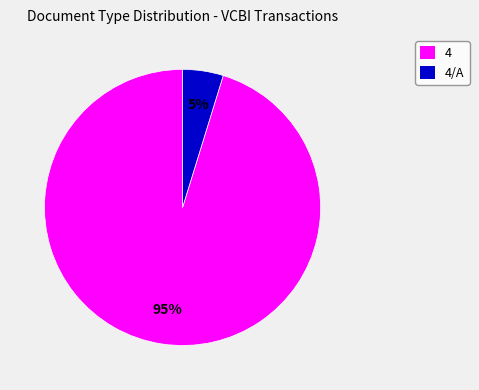

Is there a majority slice in this chart?

Yes